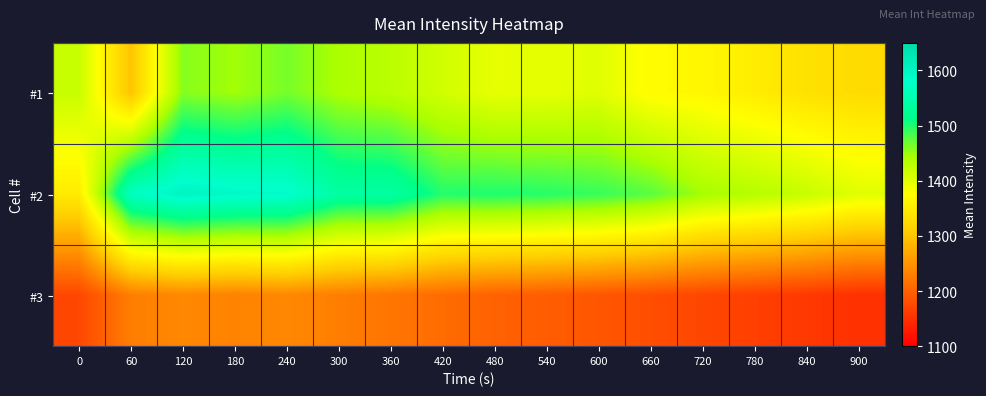

At how many categories does at least one series exceed 1400?

15